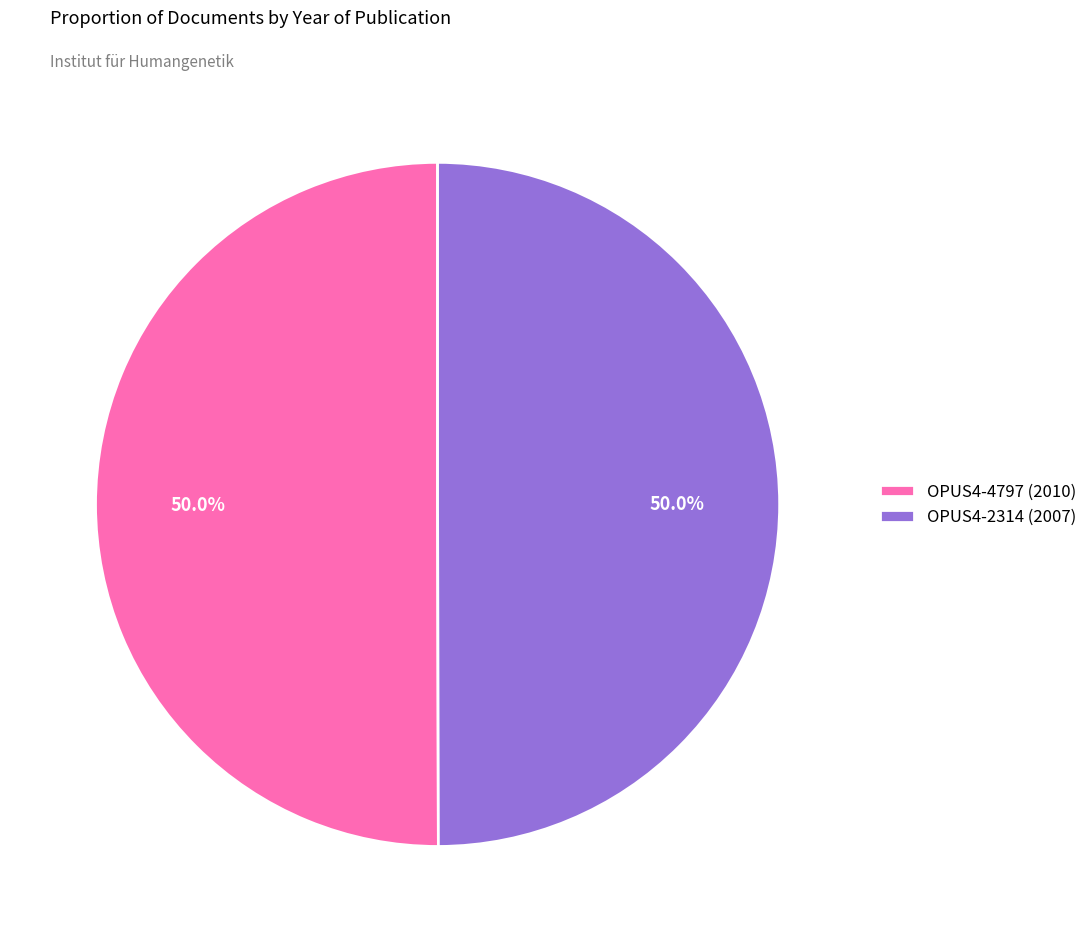

The OPUS4-4797 slice represents 50% of the pie. True or false?

True